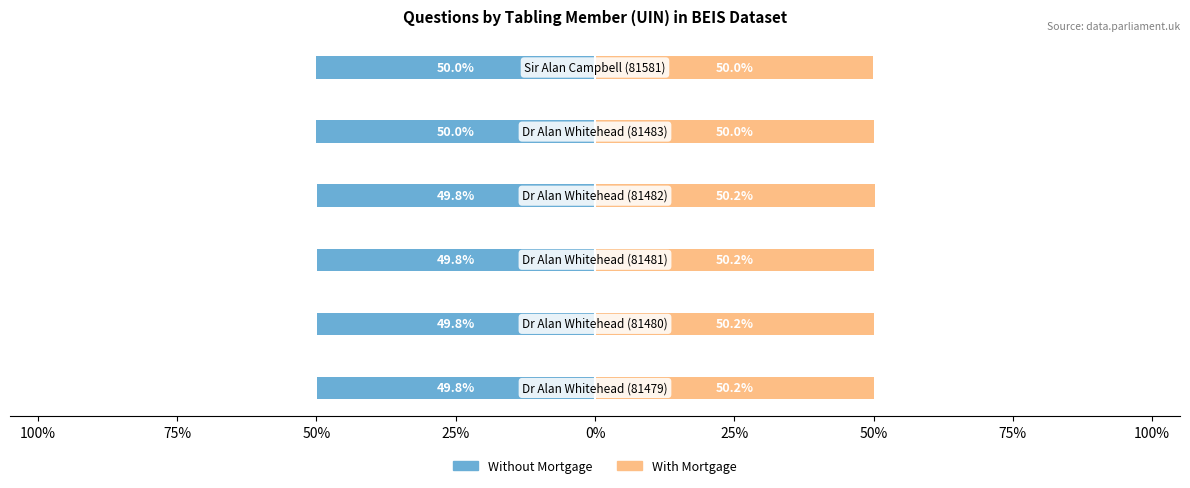

What is the sum of the With Mortgage values at 50% and 0%?

100.2